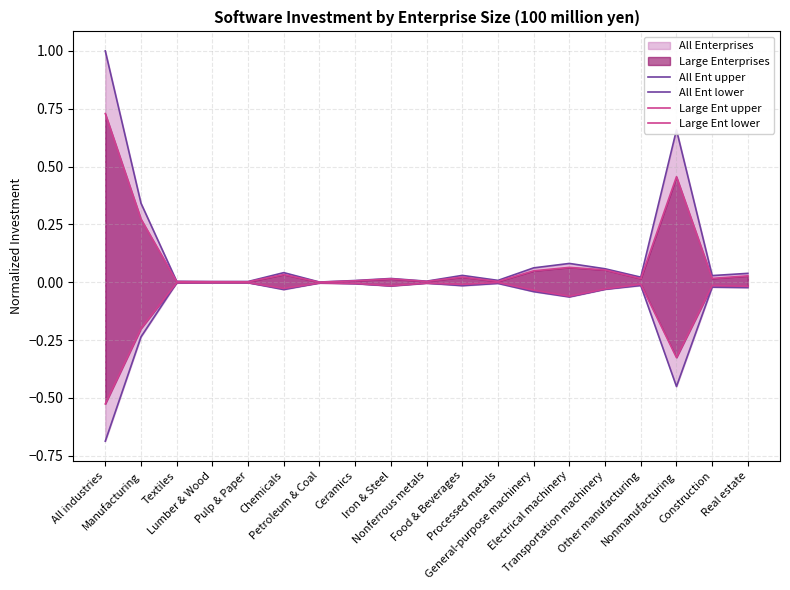

At General-purpose machinery, list the series in order from smallest to largest.

All Ent lower, Large Ent lower, Large Ent upper, All Ent upper